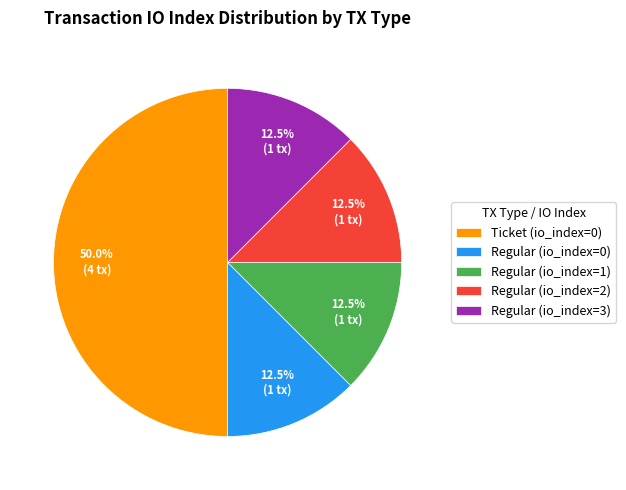

What portion of the pie excludes Regular (io_index=1)?

87.5%